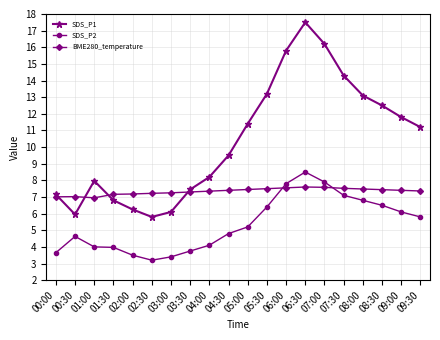

List the series in order of their overall mean, highest first.

SDS_P1, BME280_temperature, SDS_P2